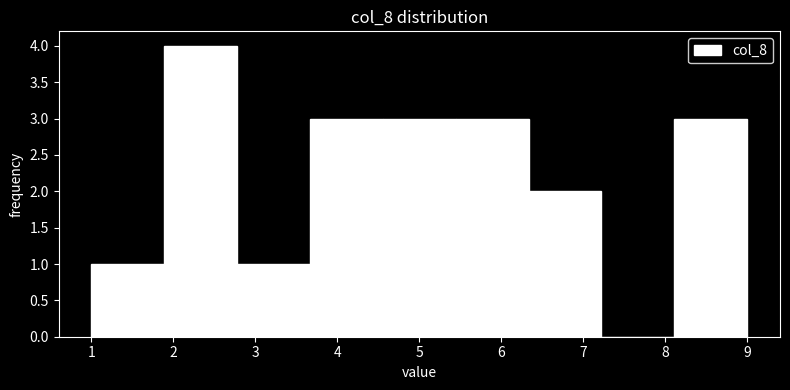

Reading left to right, list every bar in this chart as the range it spans on the x-axis followed by its height. Neither the bar edges nor the heights are printed on the chart, so give them approximately, as read against the axes.

1.0 to 1.9: 1
1.9 to 2.8: 4
2.8 to 3.7: 1
3.7 to 4.6: 3
4.6 to 5.4: 3
5.4 to 6.3: 3
6.3 to 7.2: 2
7.2 to 8.1: 0
8.1 to 9.0: 3